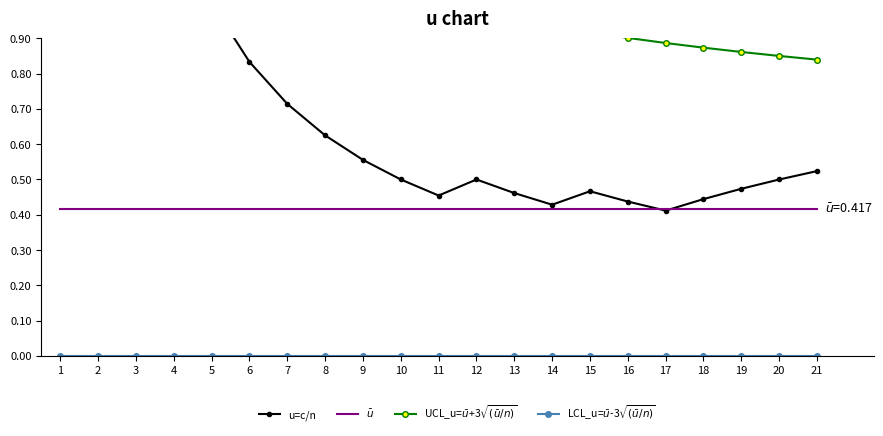

What is the total value across all series at 9?

2.0